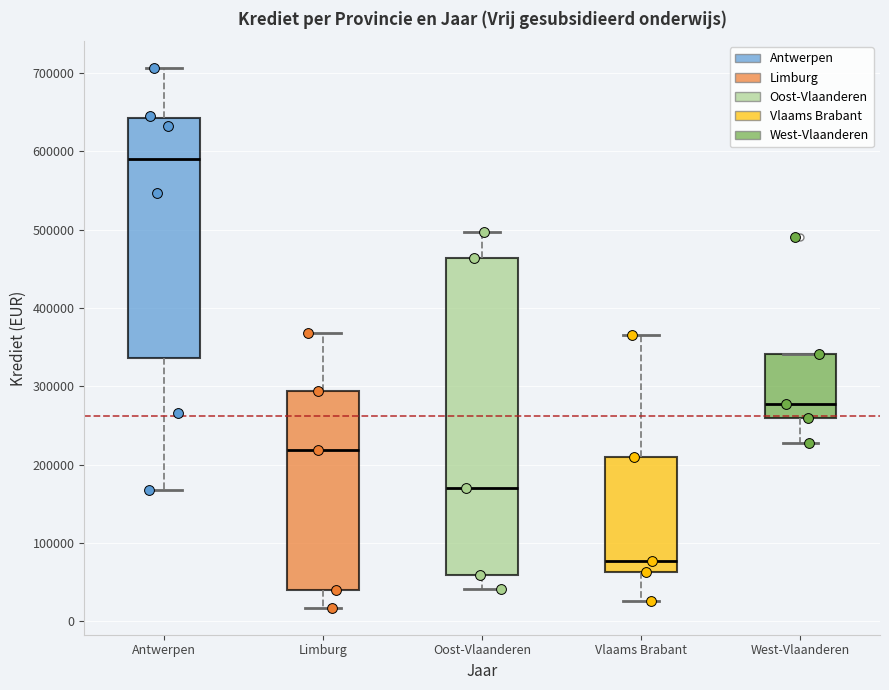

Where is the upper edge of the box for Limburg on the y-axis? The values are not printed on the chart, so give them approximately, as read against the axis.

290000